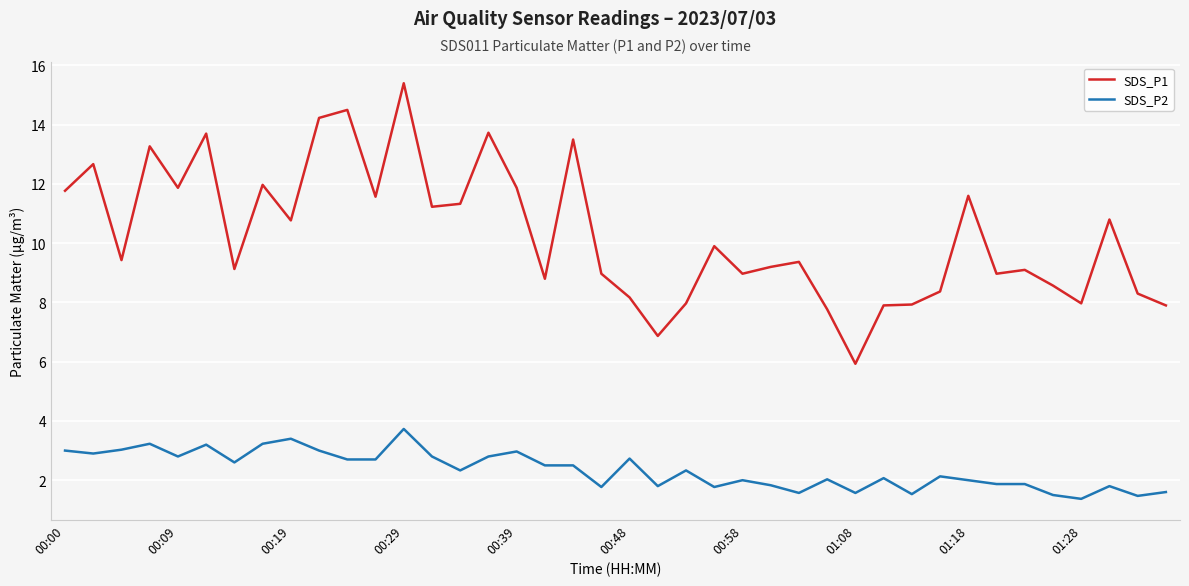

True or false: SDS_P2 and SDS_P1 cross at least once.

False